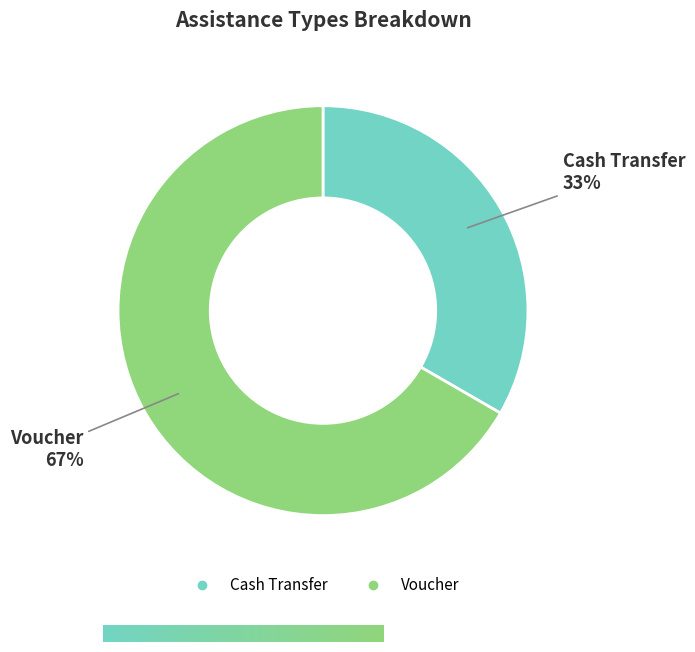

Which has a higher value, Voucher or Cash Transfer?

Voucher